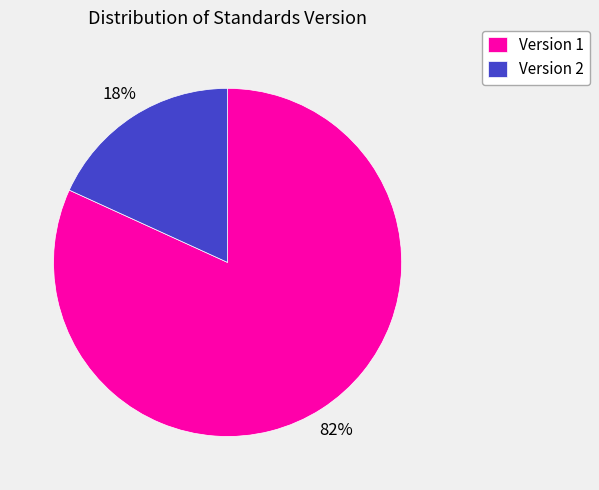

Which slice is the largest?

Version 1